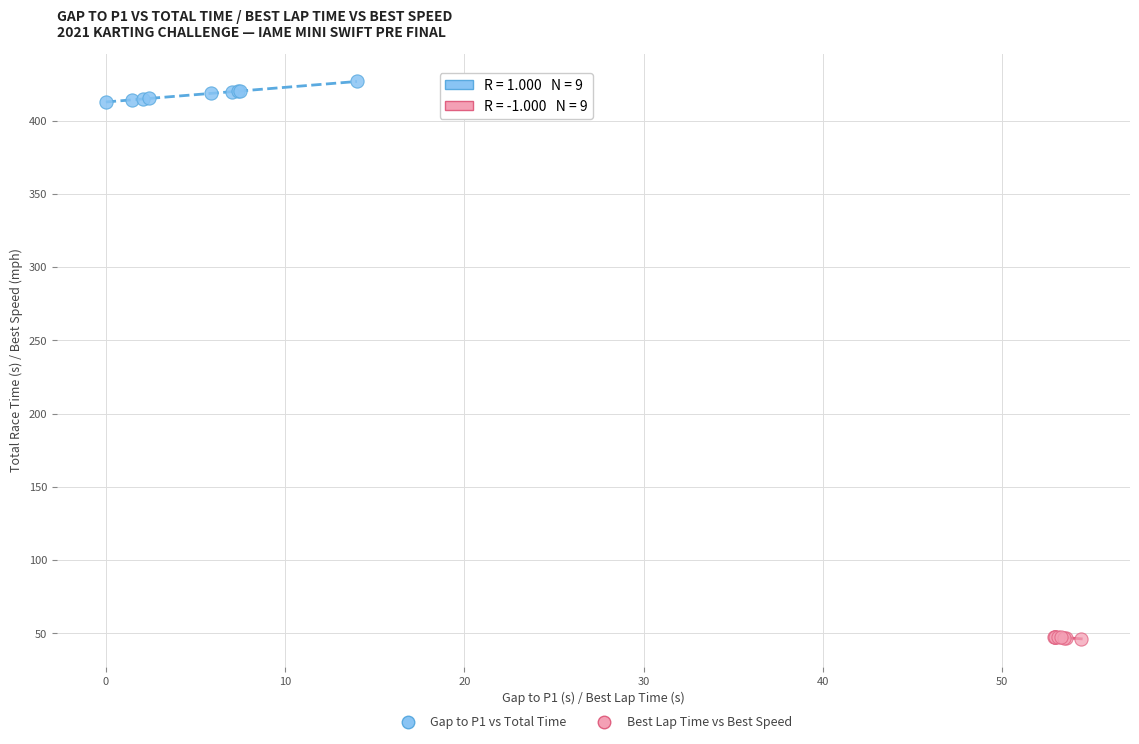

What are all the series names shown in the legend?

Gap to P1 vs Total Time, Best Lap Time vs Best Speed